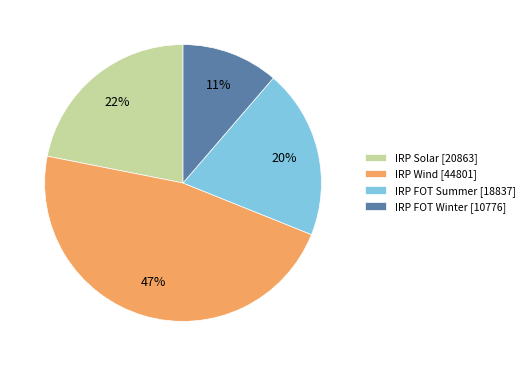

Rank the categories by value from lowest to highest.

IRP FOT Winter [10776], IRP FOT Summer [18837], IRP Solar [20863], IRP Wind [44801]